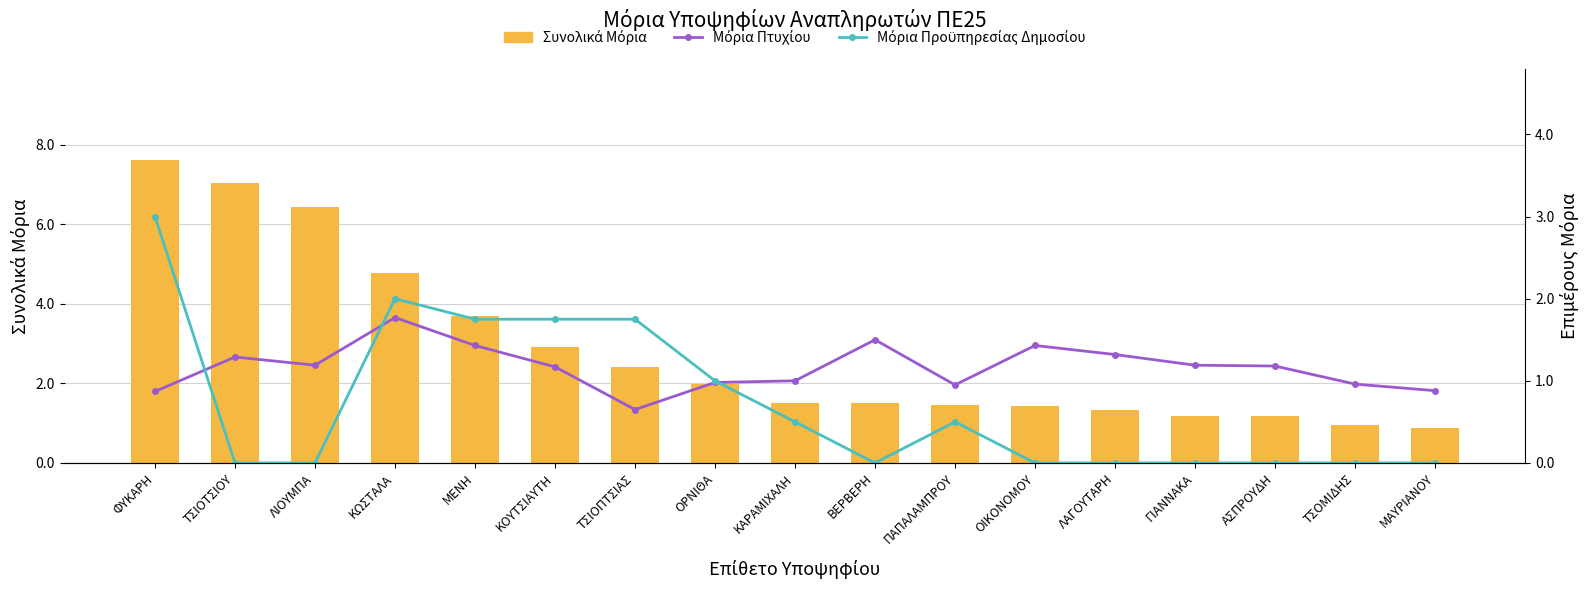

What is the label of the 13th bar from the left?

ΛΑΓΟΥΤΑΡΗ